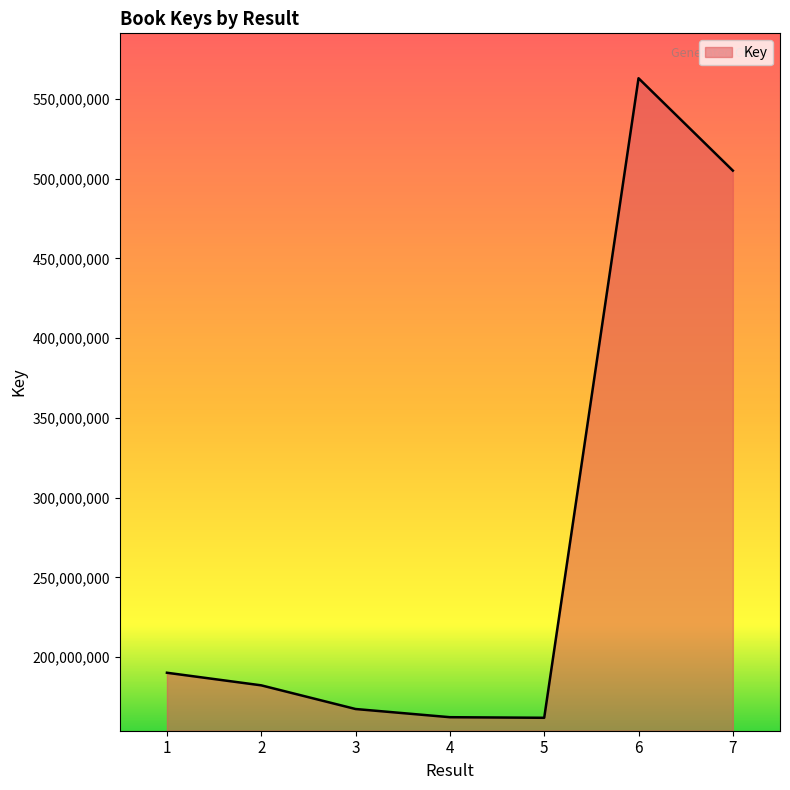

Is it true that the value at 1 is 289900508?

False